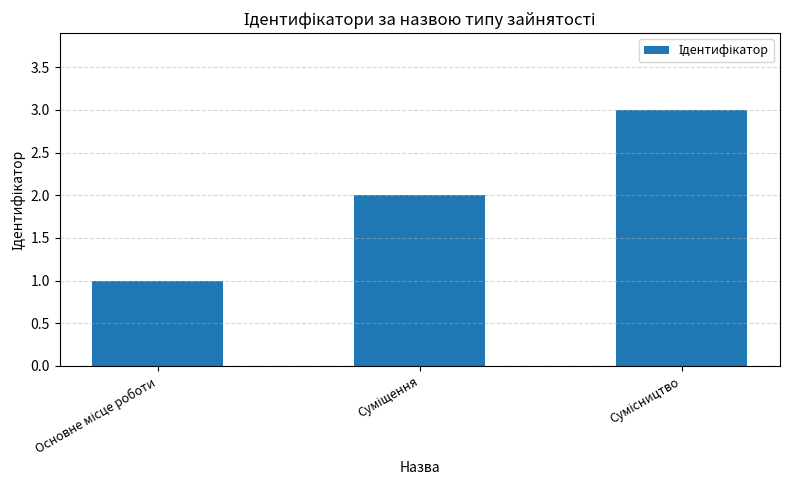

What is the maximum value shown in the chart?

3